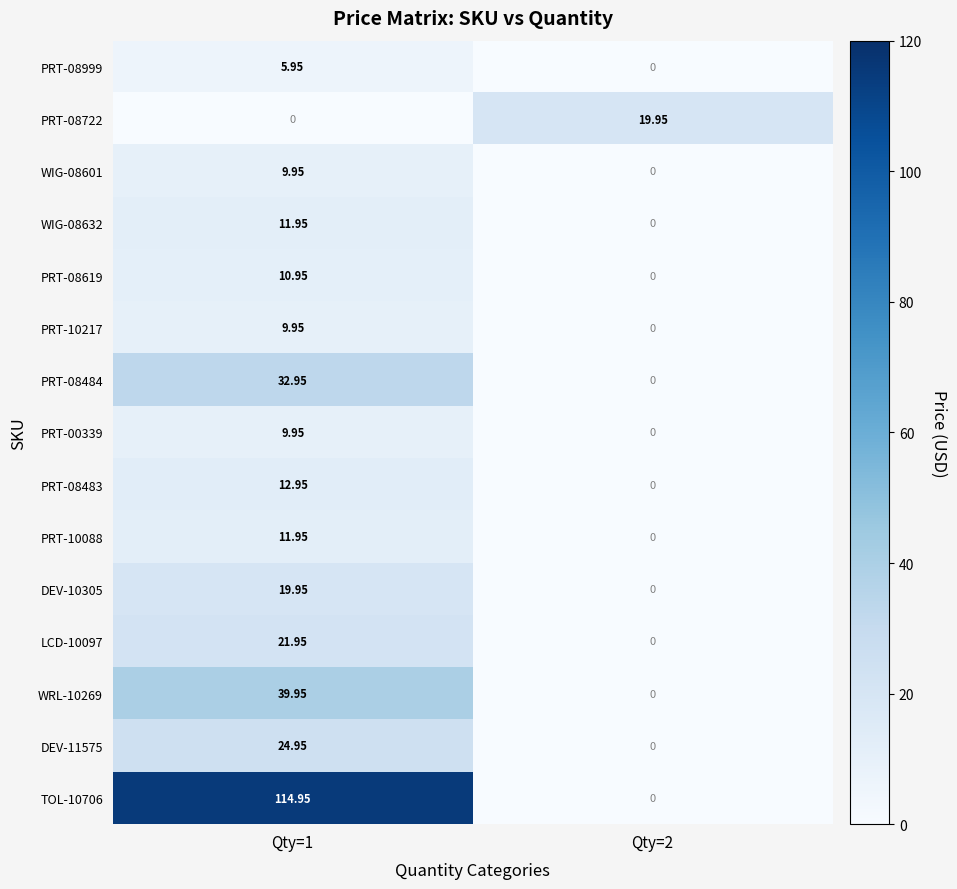

Is the value of PRT-08722 at Qty=2 greater than the value of PRT-08619 at Qty=1?

Yes